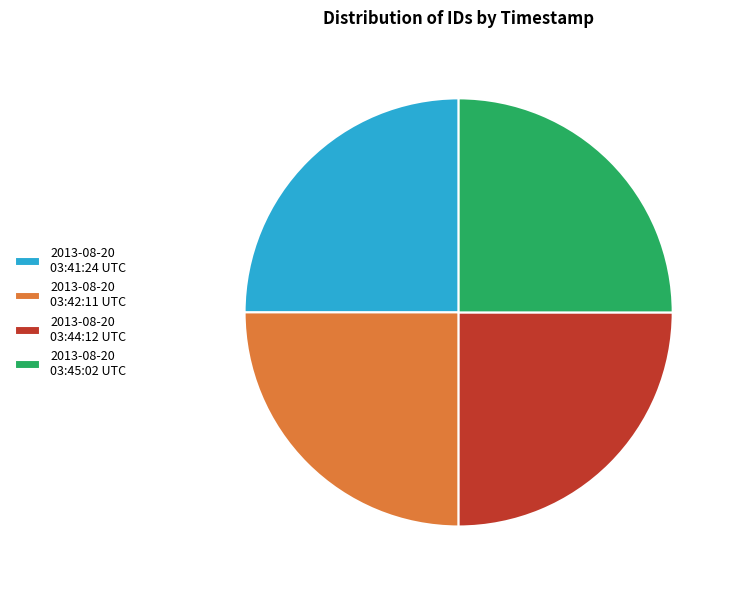

Approximately how many times larger is the value at 2013-08-20 03:45:02 UTC compared to 2013-08-20 03:42:11 UTC?

1.0